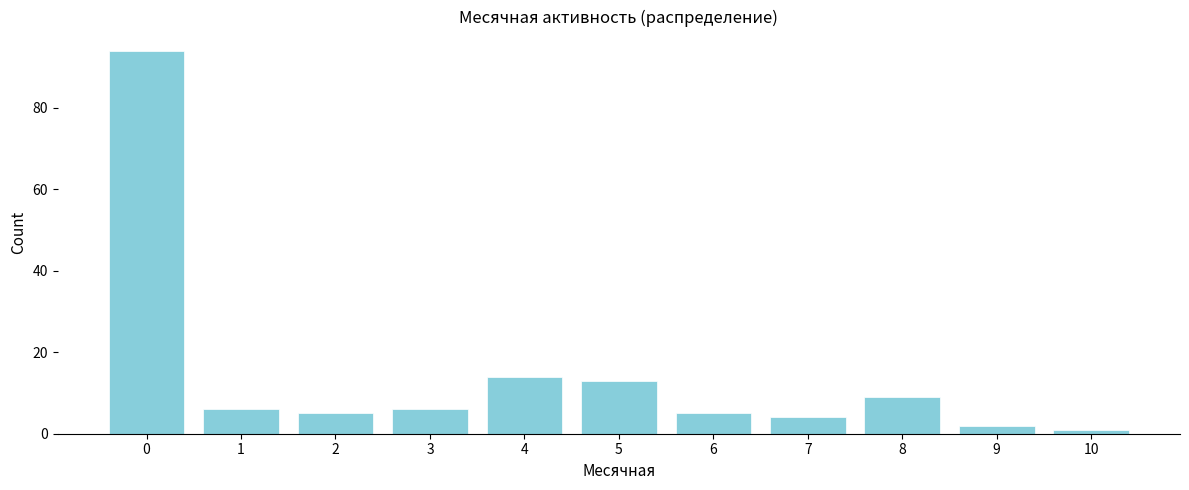

Reading left to right, transcribe this chart: for each bar, give the range it covers on the x-axis and its height. The values are not printed on the chart, so give them approximately, as read against the axis.

-0.5 to 0.5: 94
0.5 to 1.5: 6
1.5 to 2.5: 6
2.5 to 3.5: 6
3.5 to 4.5: 14
4.5 to 5.5: 14
5.5 to 6.5: 6
6.5 to 7.5: 4
7.5 to 8.5: 10
8.5 to 9.5: 2
9.5 to 10.5: under 2